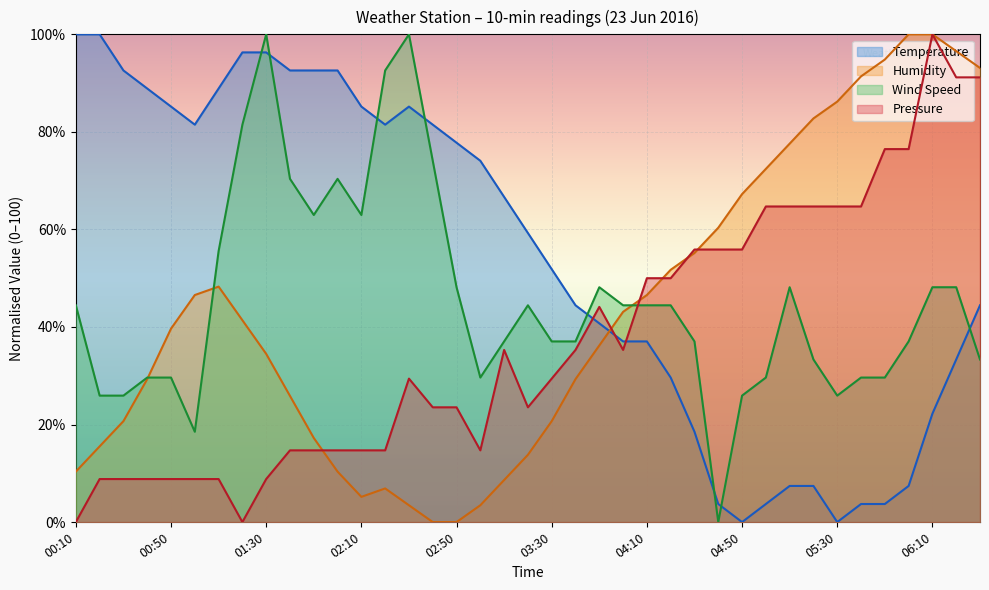

True or false: Humidity has more than 1 points higher than both neighbors.

True